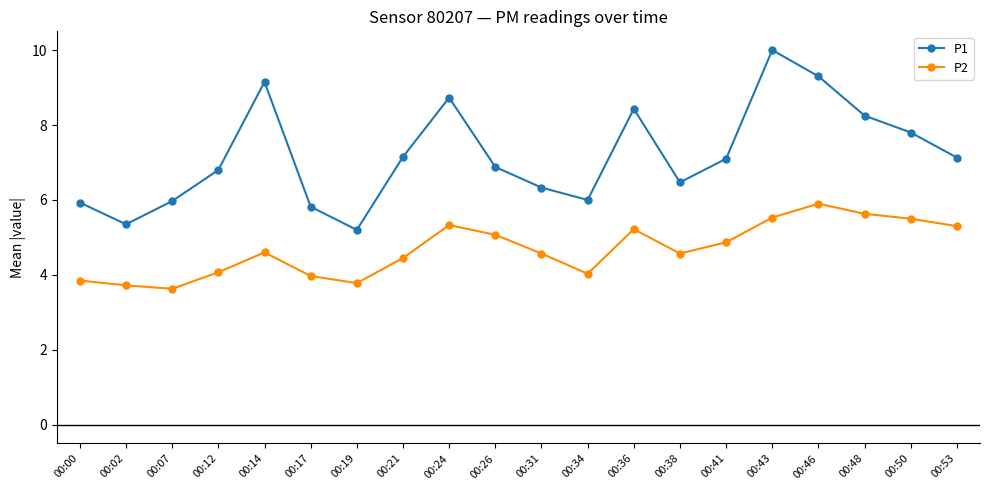

What is the average value of the P2 series?

4.7